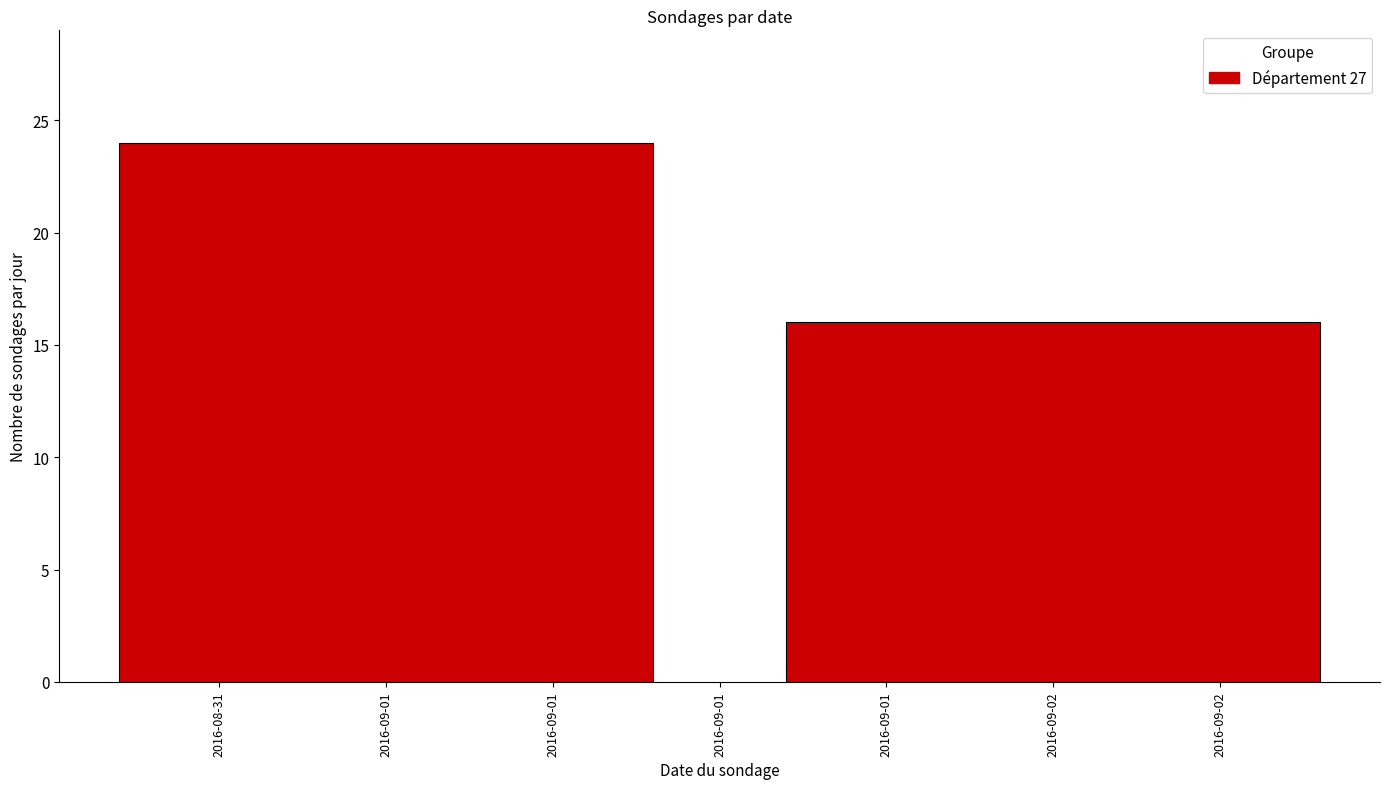

Reading left to right, what are all the values shown in this chart?

2016-09-01=24	2016-09-02=16